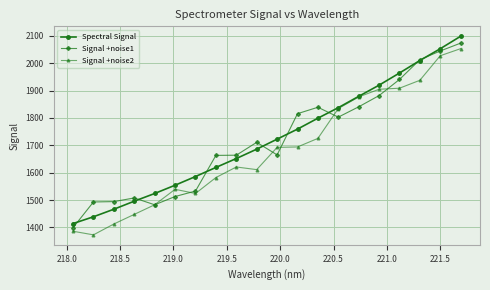

What is the minimum value shown in the chart?

1373.0